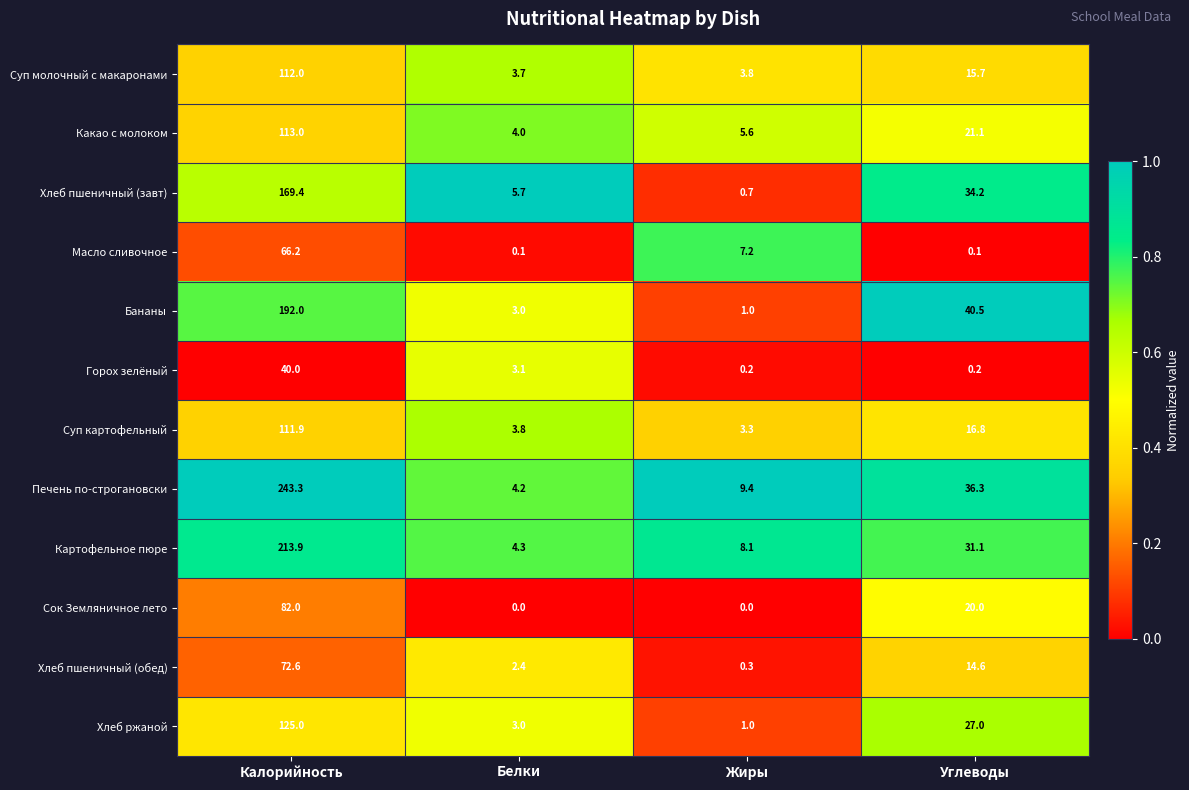

Rank the series by their maximum value, from highest to lowest.

Печень по-строгановски, Картофельное пюре, Бананы, Хлеб пшеничный (завт), Хлеб ржаной, Какао с молоком, Суп молочный с макаронами, Суп картофельный, Сок Земляничное лето, Хлеб пшеничный (обед), Масло сливочное, Горох зелёный